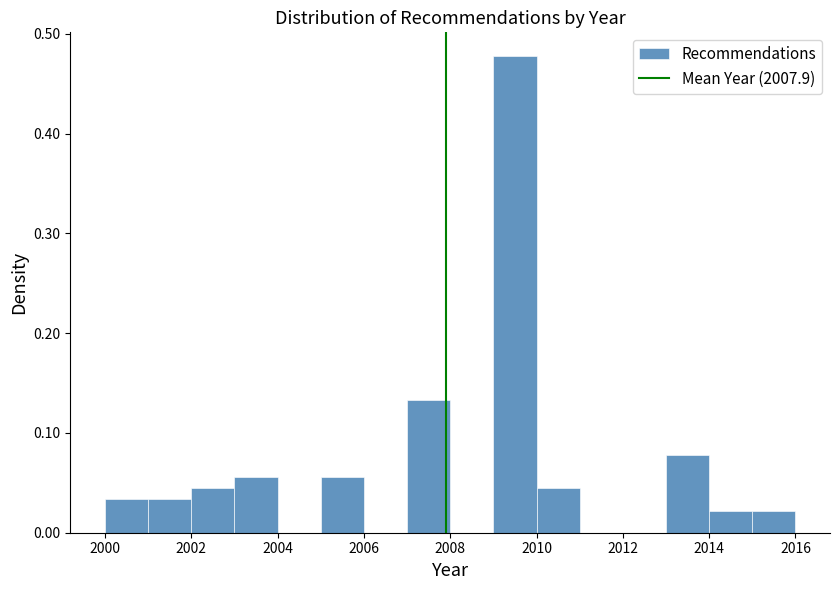

Over which range of the x-axis is the bar tallest?

2009 to 2010